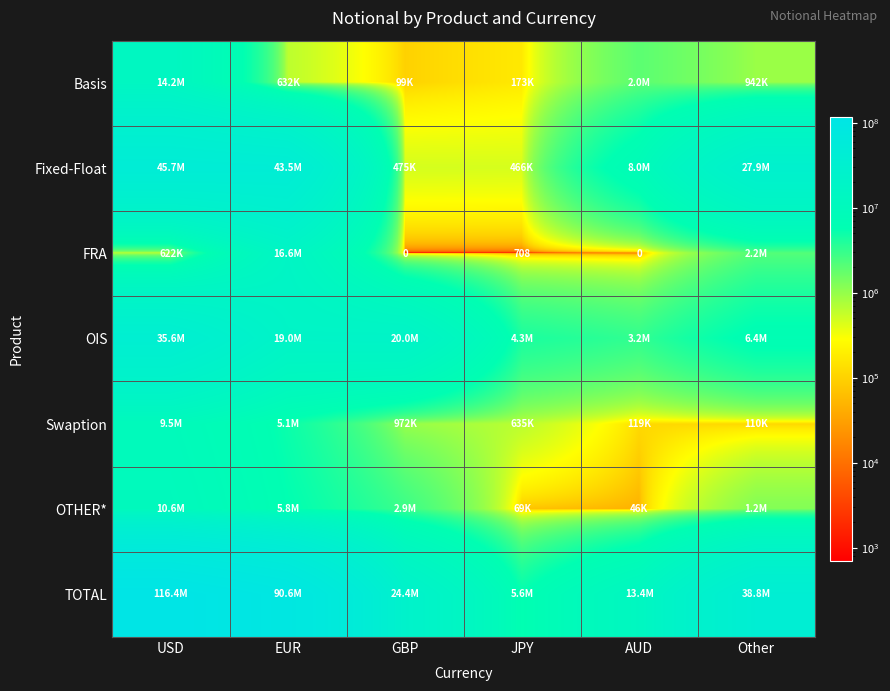

What is the spread (max minus min) of values at AUD?

13374268